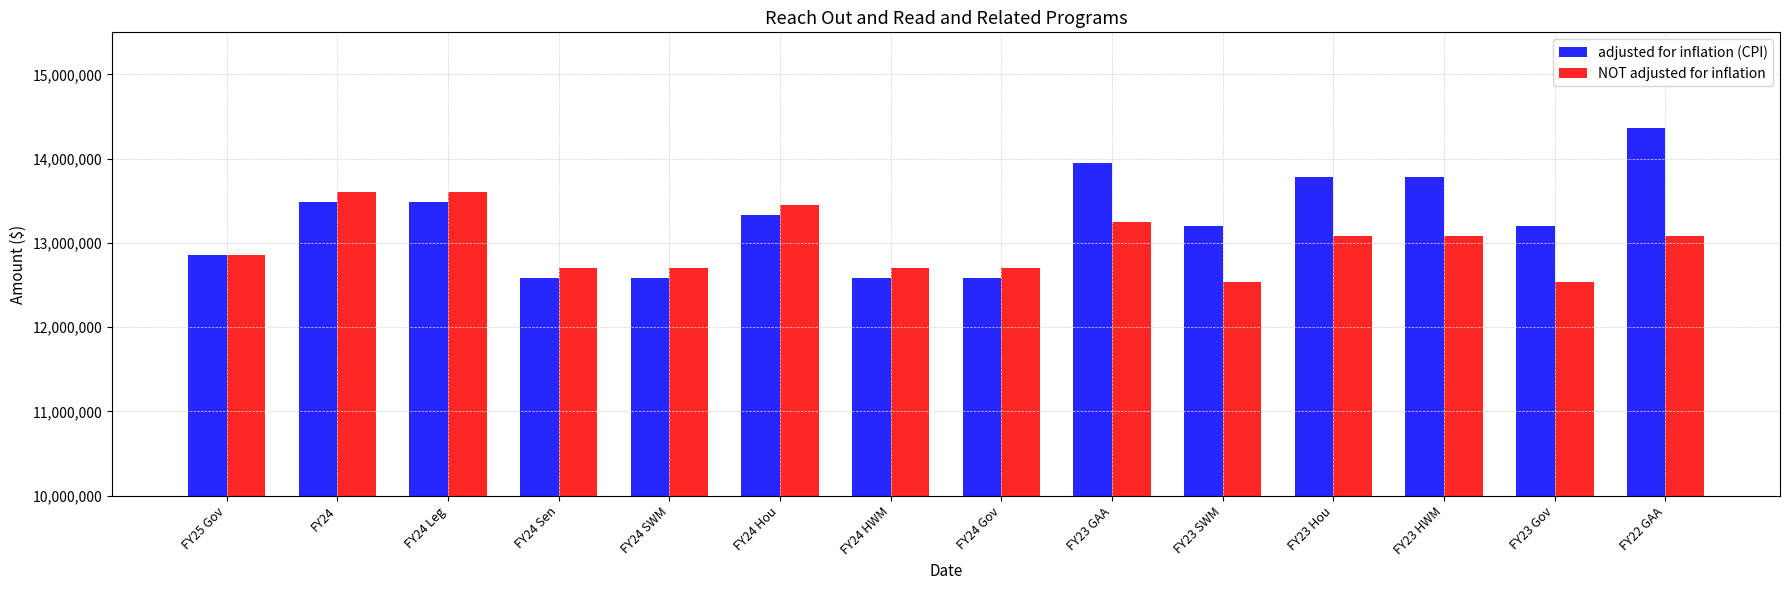

Rank the series by their average value, from lowest to highest.

NOT adjusted for inflation, adjusted for inflation (CPI)